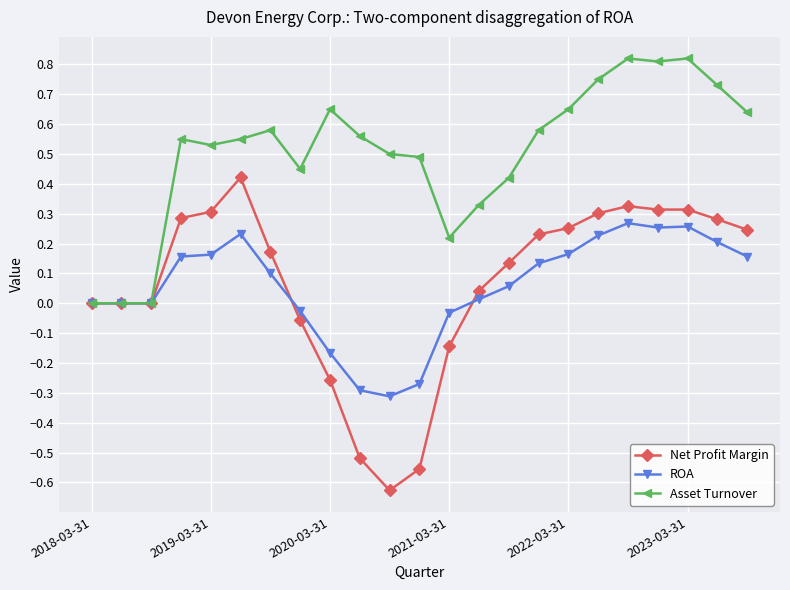

Rank the series by their maximum value, from highest to lowest.

Asset Turnover, Net Profit Margin, ROA